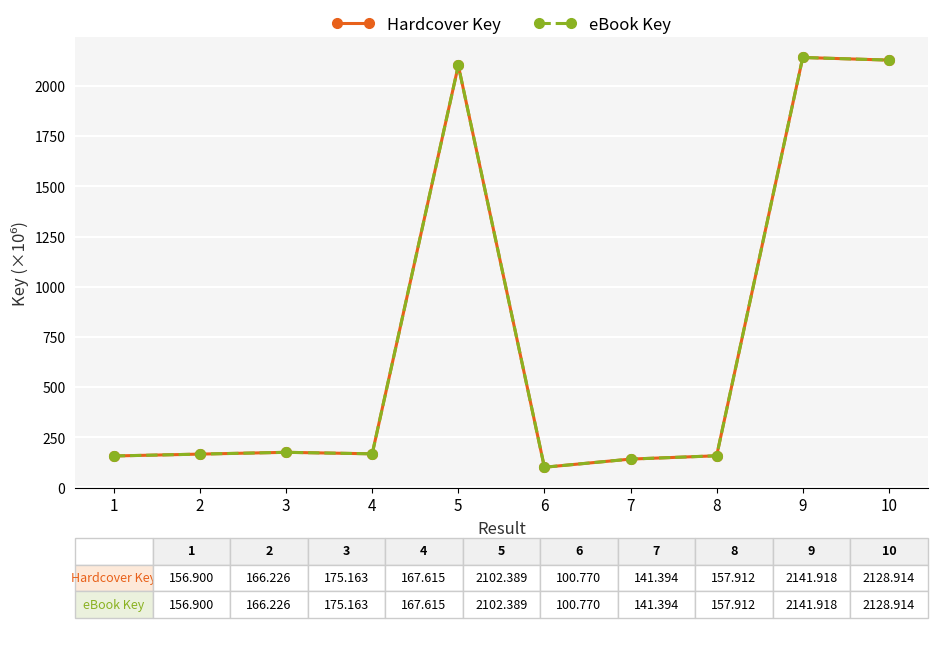

True or false: eBook Key and Hardcover Key cross at least once.

False